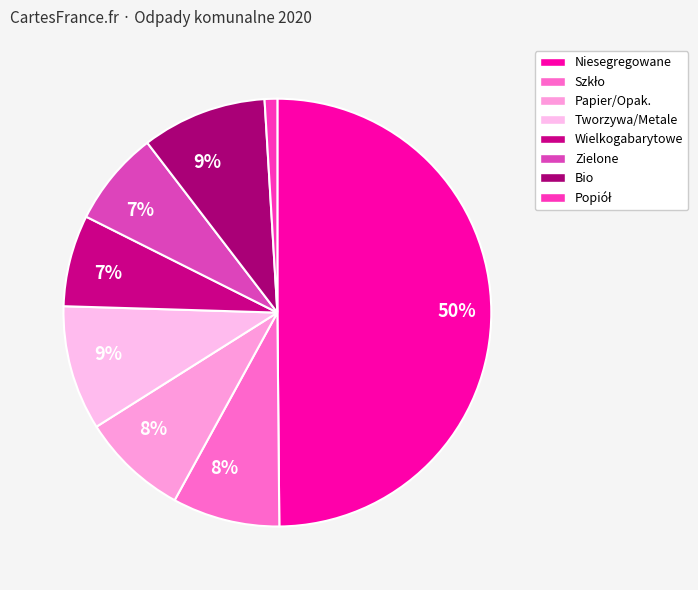

Does any single category account for the majority?

No